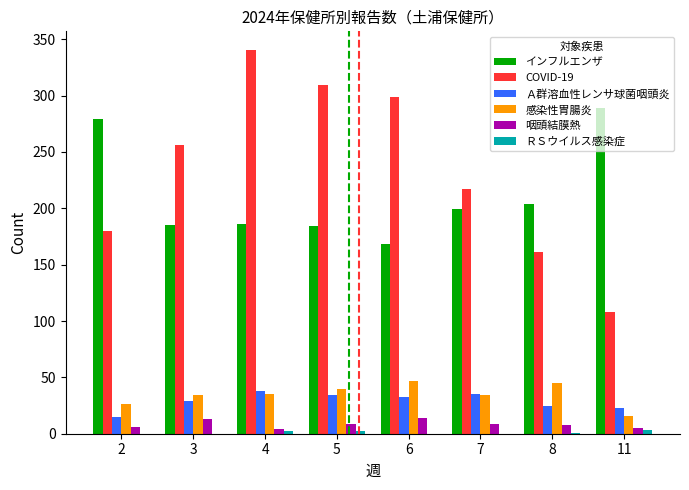

What is the greatest value displayed?

340